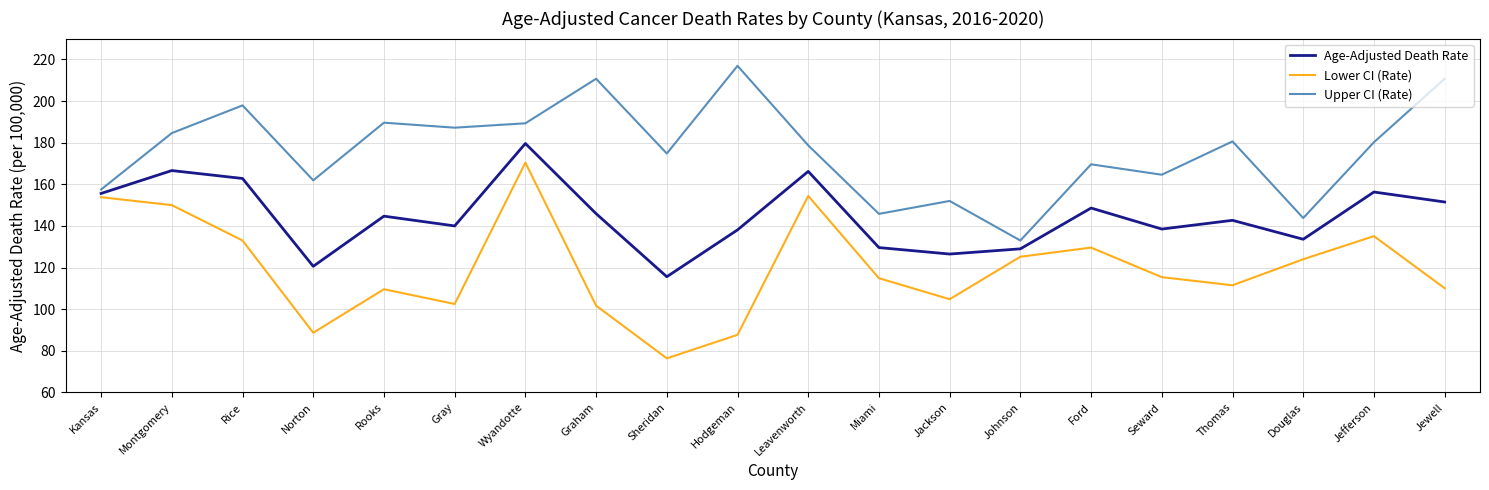

True or false: Lower CI (Rate) and Upper CI (Rate) cross at least once.

False